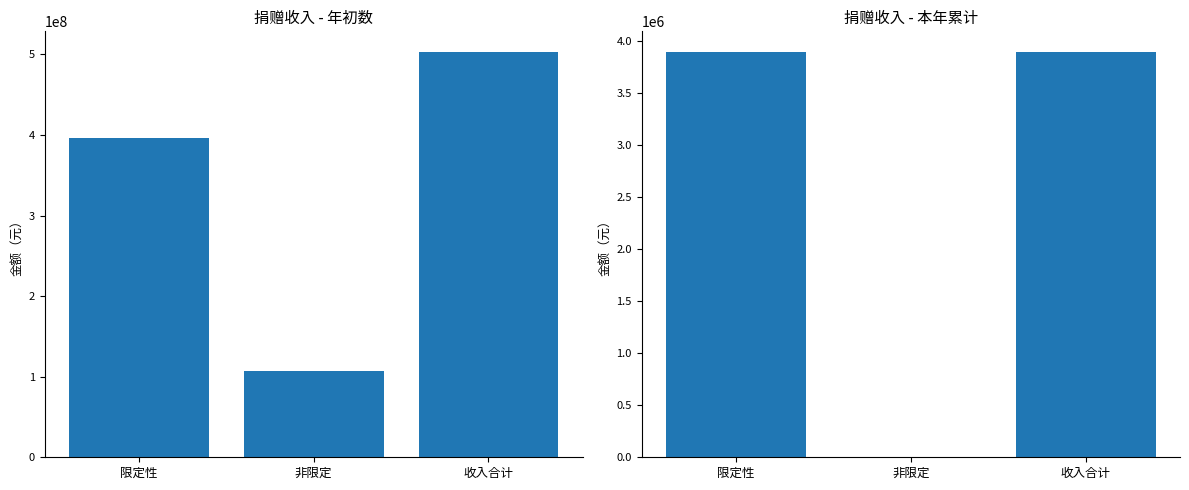

What is the label of the 1st bar from the right?

收入合计